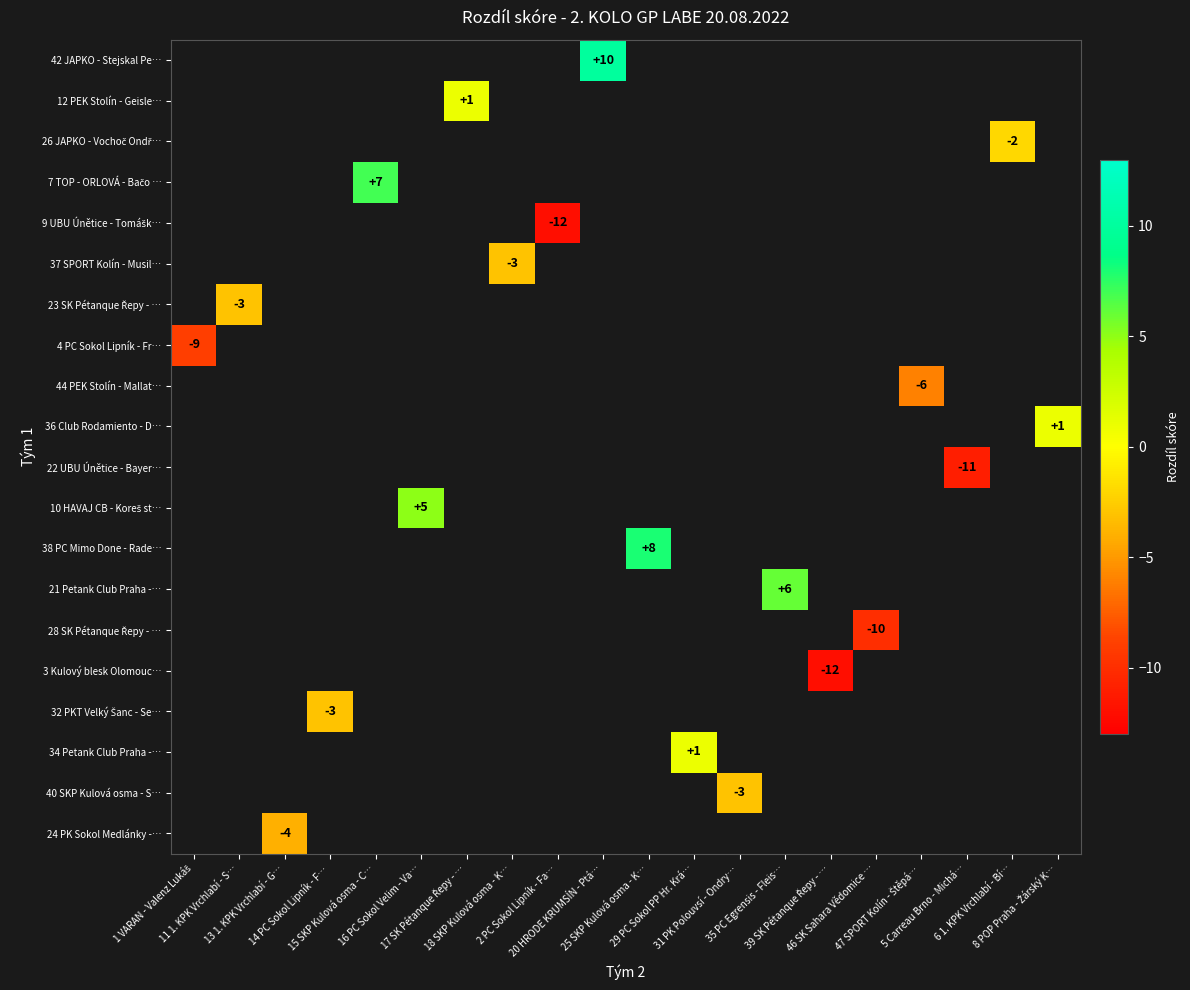

What is the smallest value displayed?

-12.0